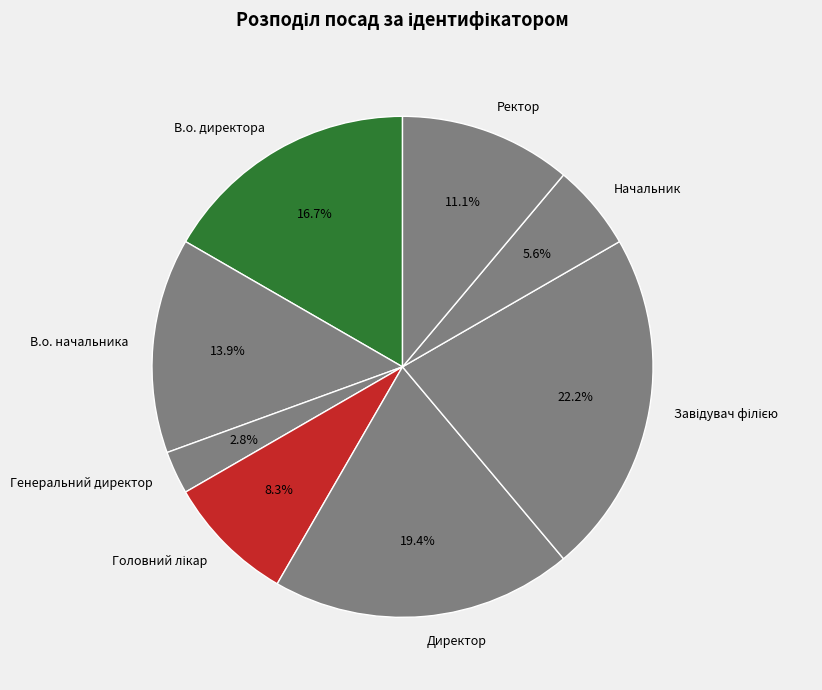

How many slices are in this pie chart?

8